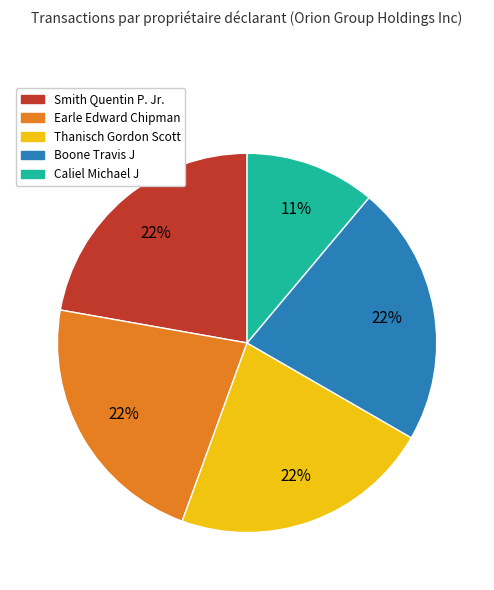

What is the smallest slice in the pie chart?

Caliel Michael J